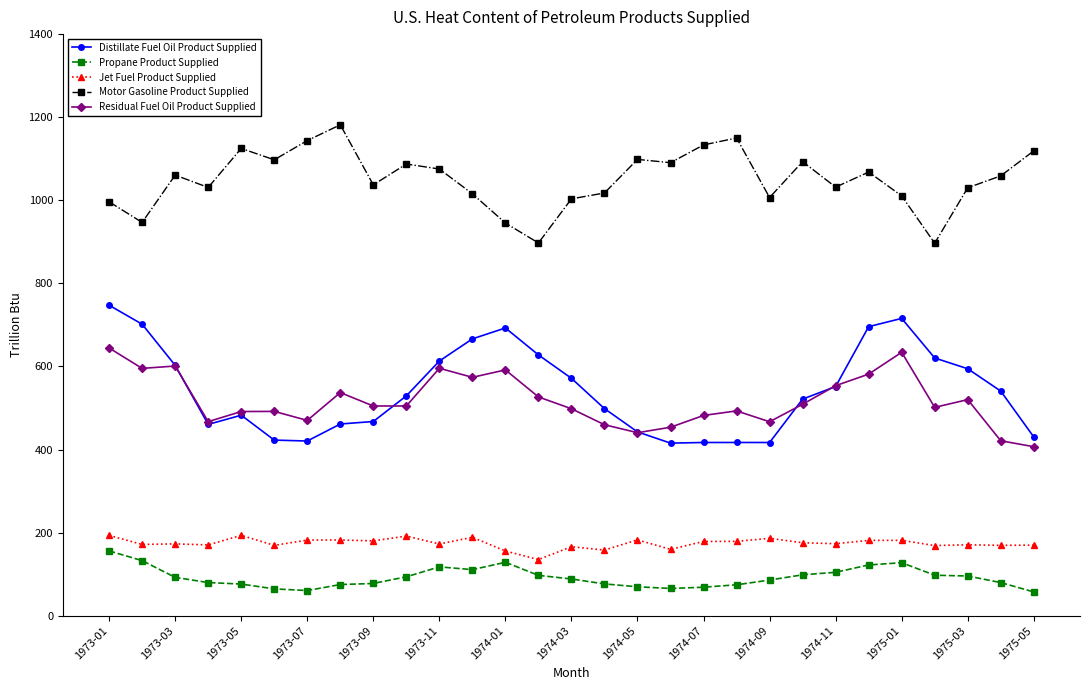

True or false: Propane Product Supplied and Distillate Fuel Oil Product Supplied cross at least once.

False